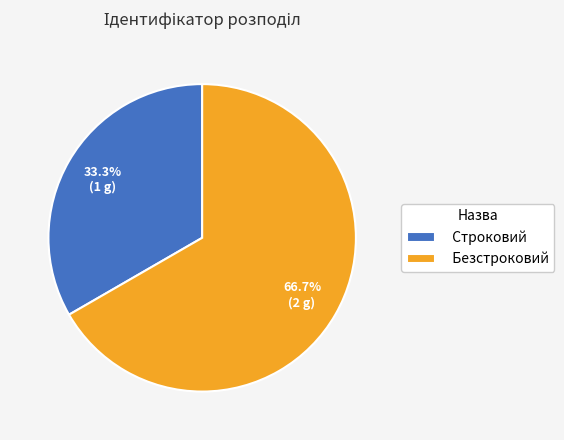

How many slices are in this pie chart?

2